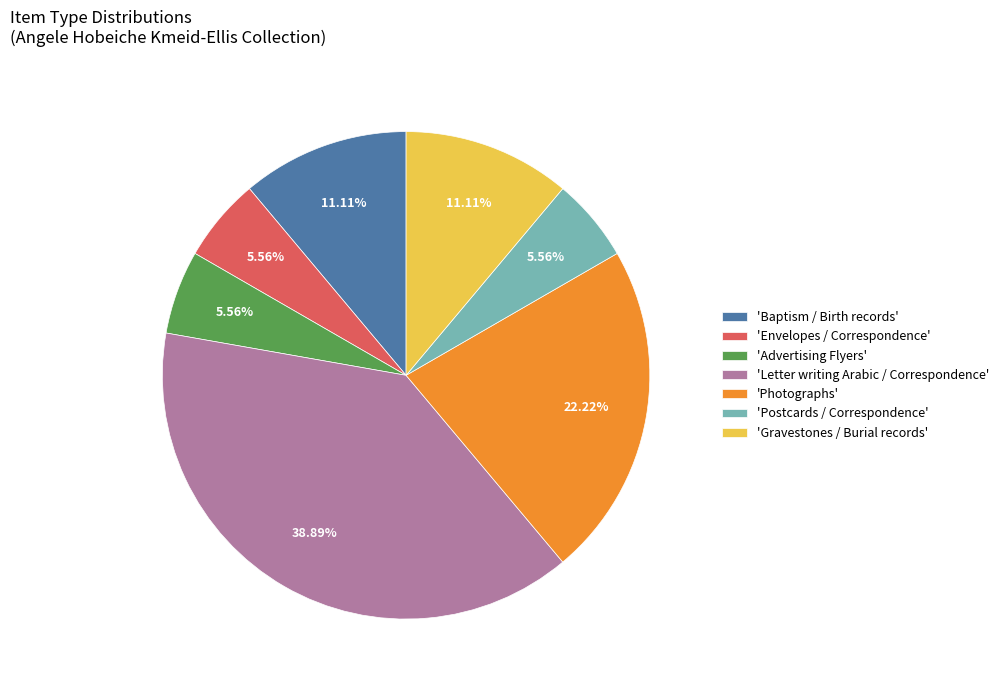

Is there a majority slice in this chart?

No